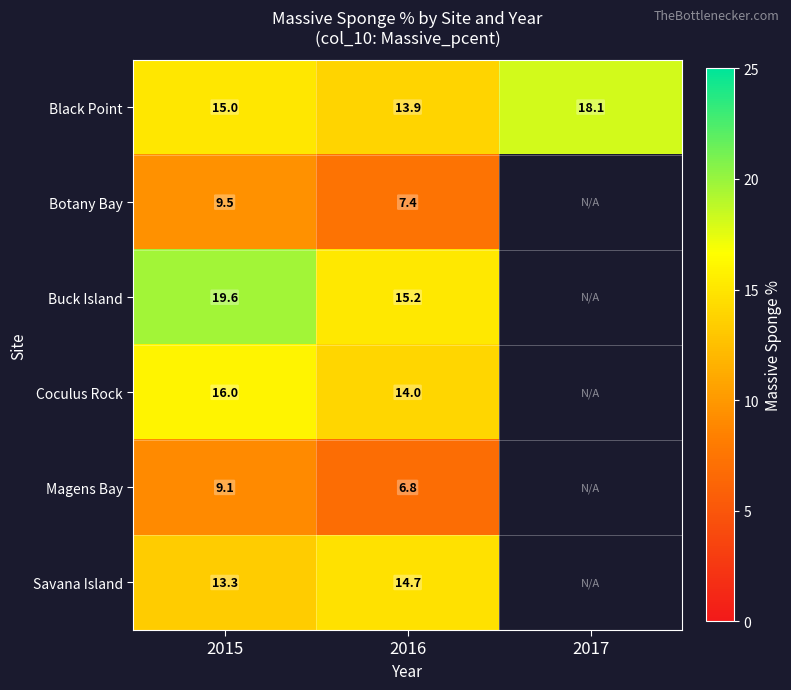

What is the maximum value shown in the chart?

19.6